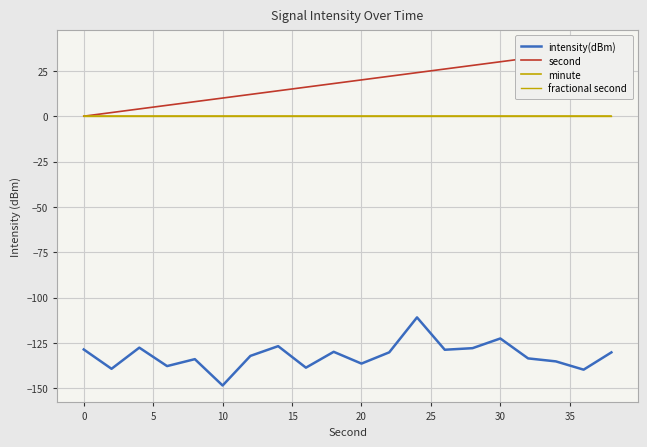

At 15, list the series in order from smallest to largest.

intensity(dBm), minute, fractional second, second